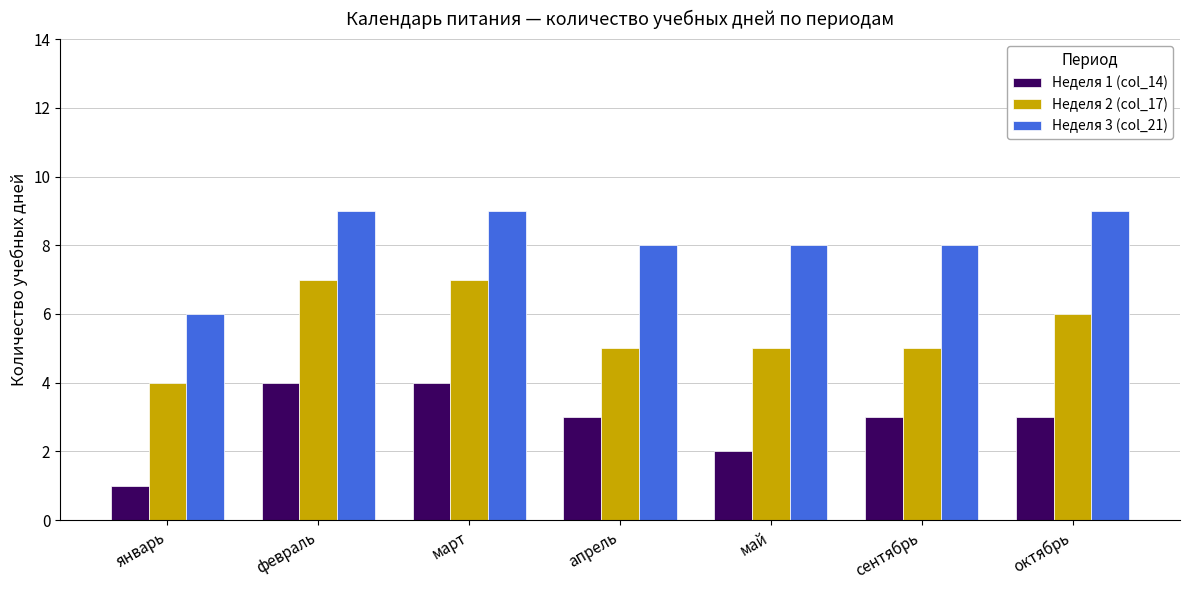

Reading left to right, extract all data points from this chart.

Неделя 1 (col_14): 1	4	4	3	2	3	3
Неделя 2 (col_17): 4	7	7	5	5	5	6
Неделя 3 (col_21): 6	9	9	8	8	8	9